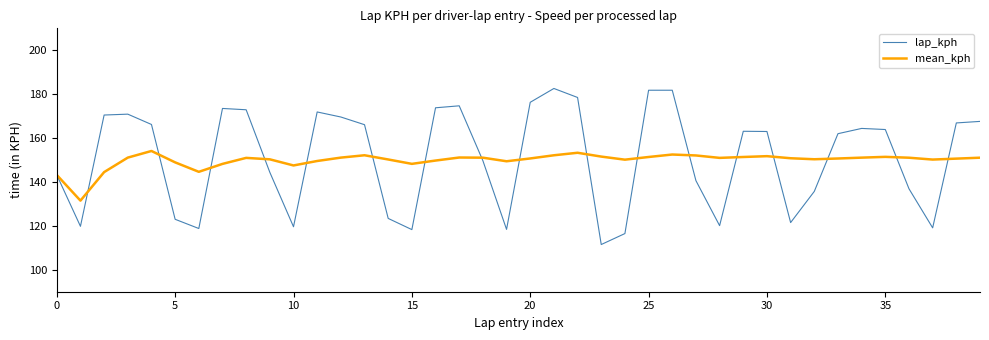

List the series in order of their peak value, highest first.

lap_kph, mean_kph